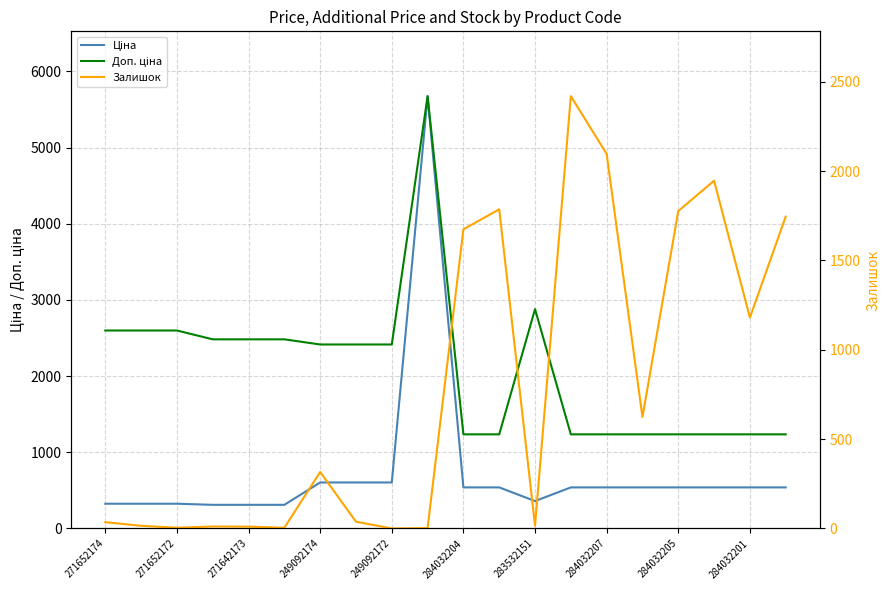

What is the difference between the highest and lowest values at 284032201?

696.4